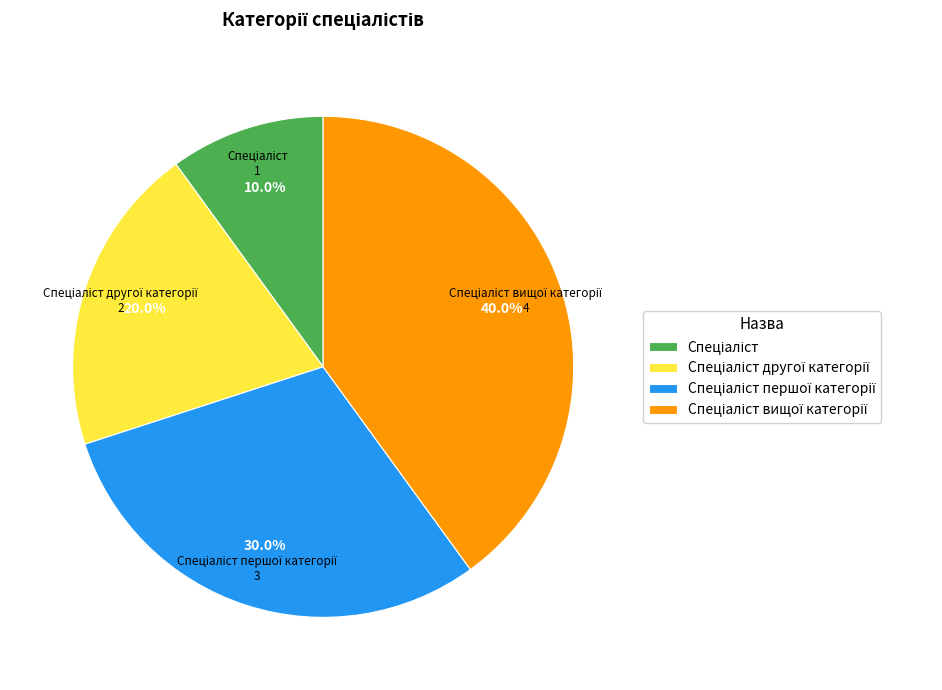

How many slices are in this pie chart?

4